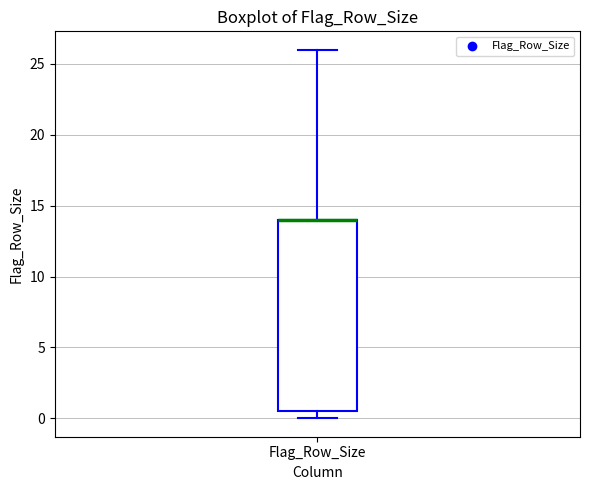

Read this box plot against the y-axis: the position of the median line, the range covered by the box, and the ends of both whiskers. The values are not printed on the chart, so give them approximately, as read against the axis.

median 14.0 (drawn on the box's upper edge), box 0.5 to 14.0, whiskers 0.0 to 26.0